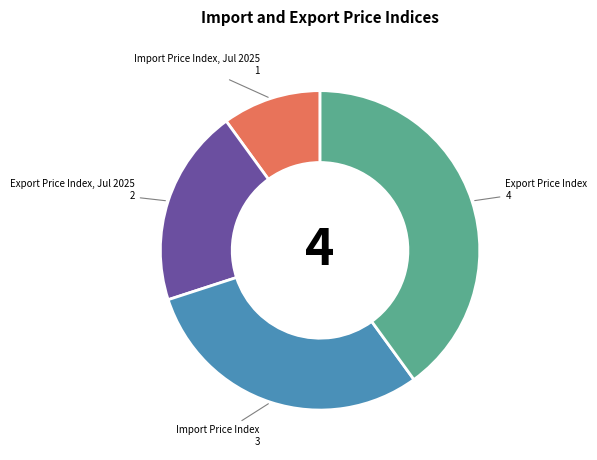

Rank the categories by value from highest to lowest.

Export Price Index, Import Price Index, Export Price Index, Jul 2025, Import Price Index, Jul 2025